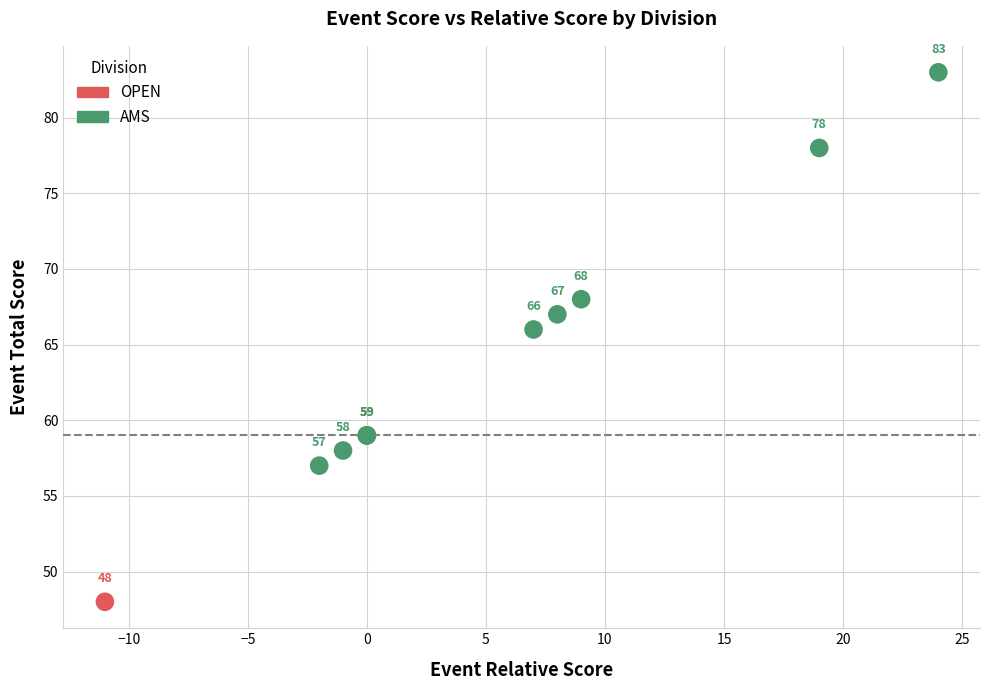

What are all the series names shown in the legend?

OPEN, AMS